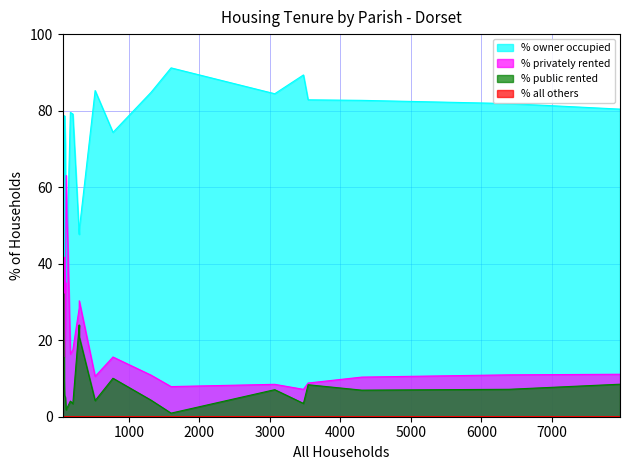

What is the approximate value of % privately rented at St. Leonards and St. Ives?

7.2